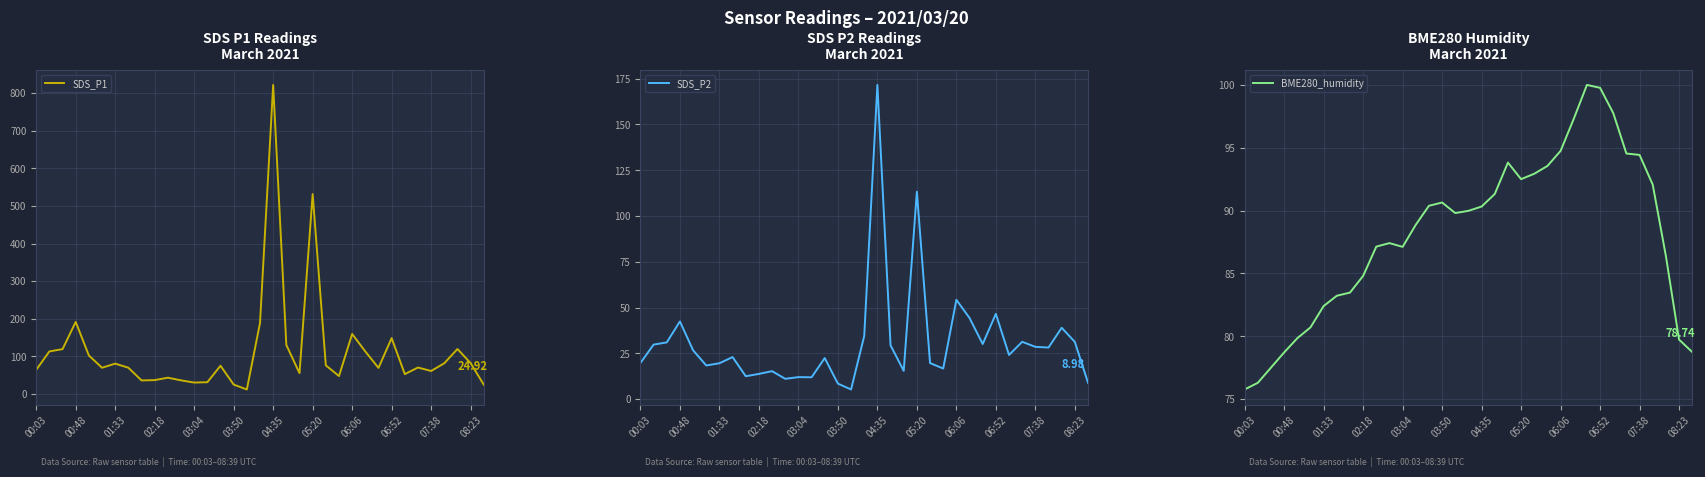

The value of BME280_humidity at 13 is 88.9. True or false?

True